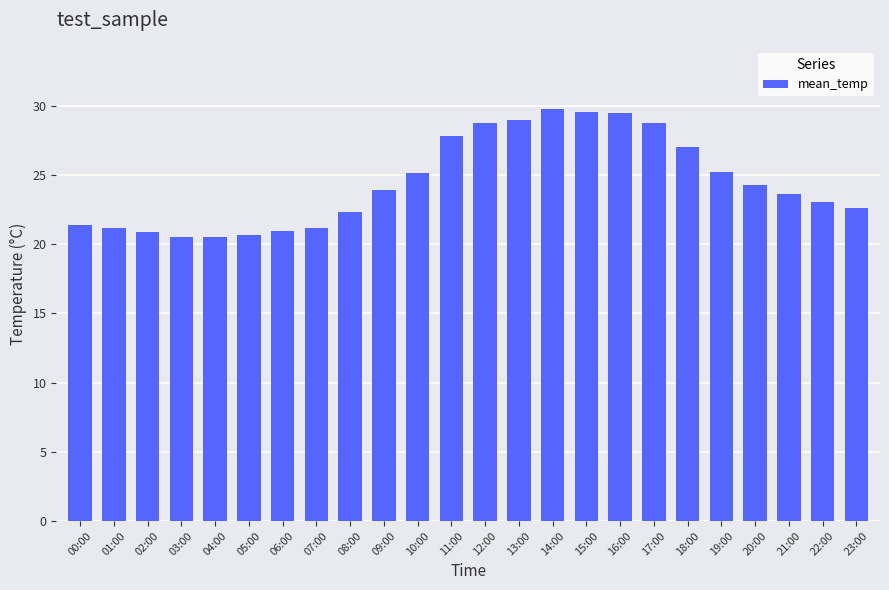

What is the label of the 1st bar from the left?

00:00